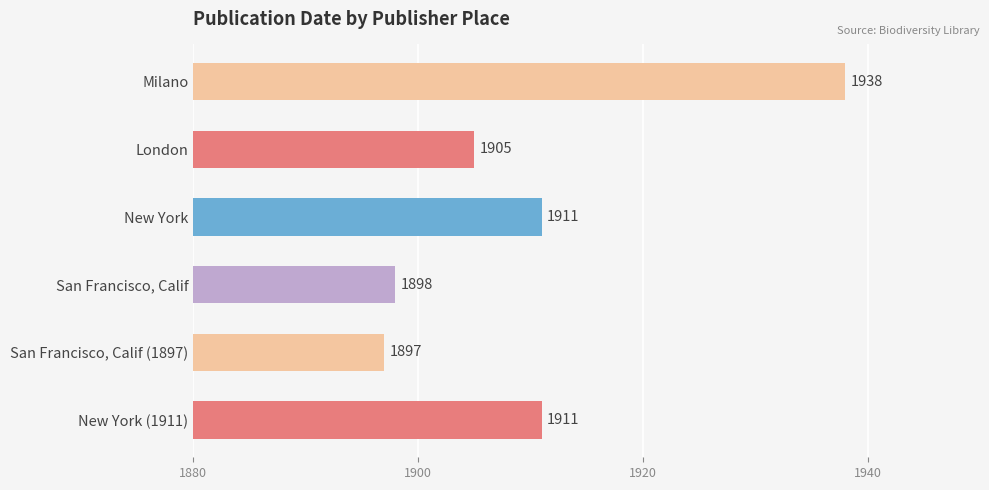

Which label corresponds to the largest value in the chart?

Milano